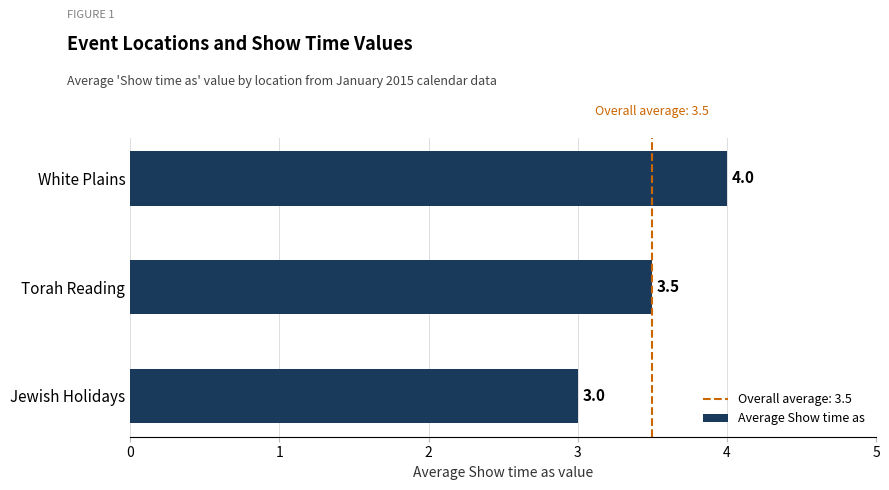

What is the maximum value shown in the chart?

4.0